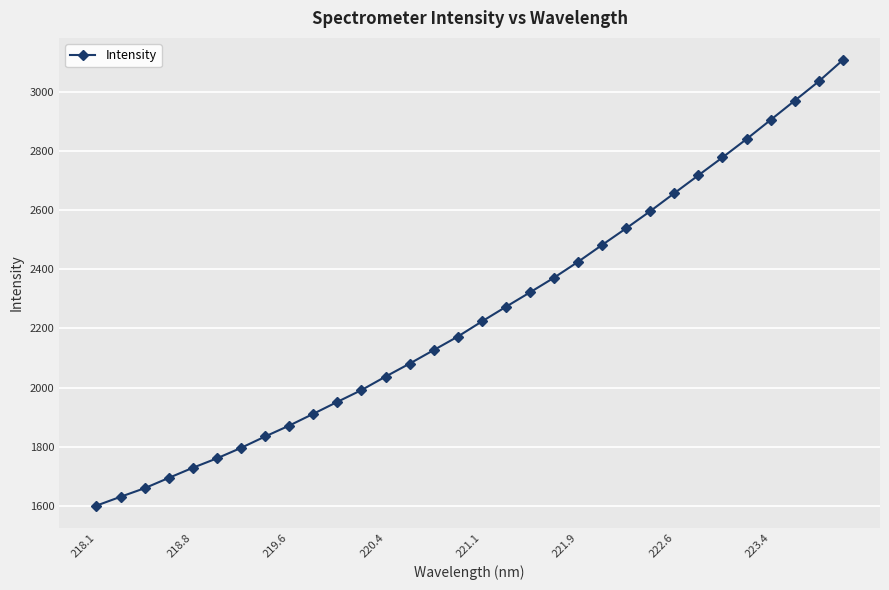

What is the average value?

2253.1